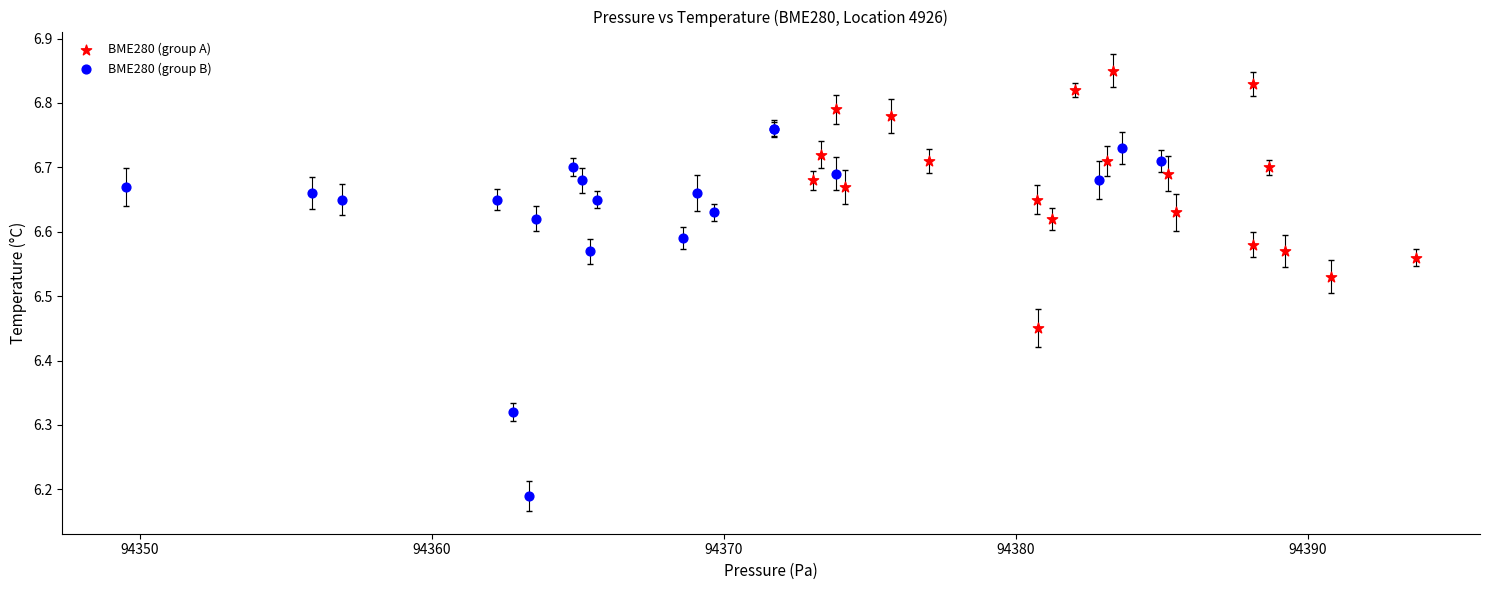

Which series contains the lowest Y value?

BME280 (group B)